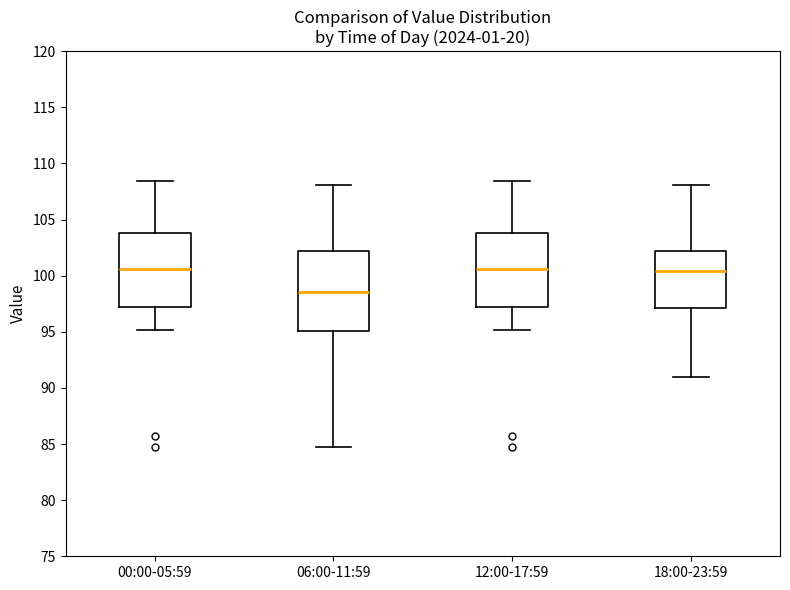

Where does the median line of the box for 18:00-23:59 sit on the y-axis? The values are not printed on the chart, so give them approximately, as read against the axis.

100.5